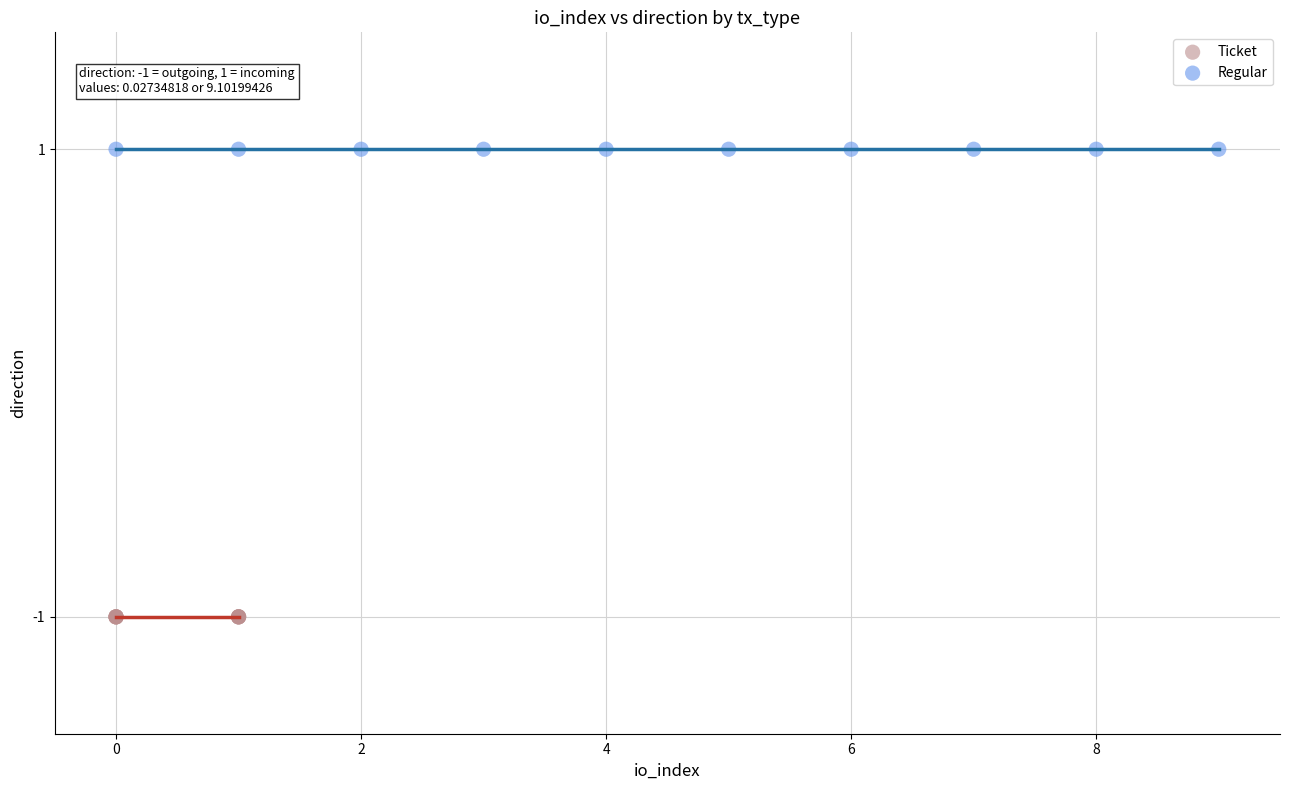

Which series contains the highest Y value?

Regular